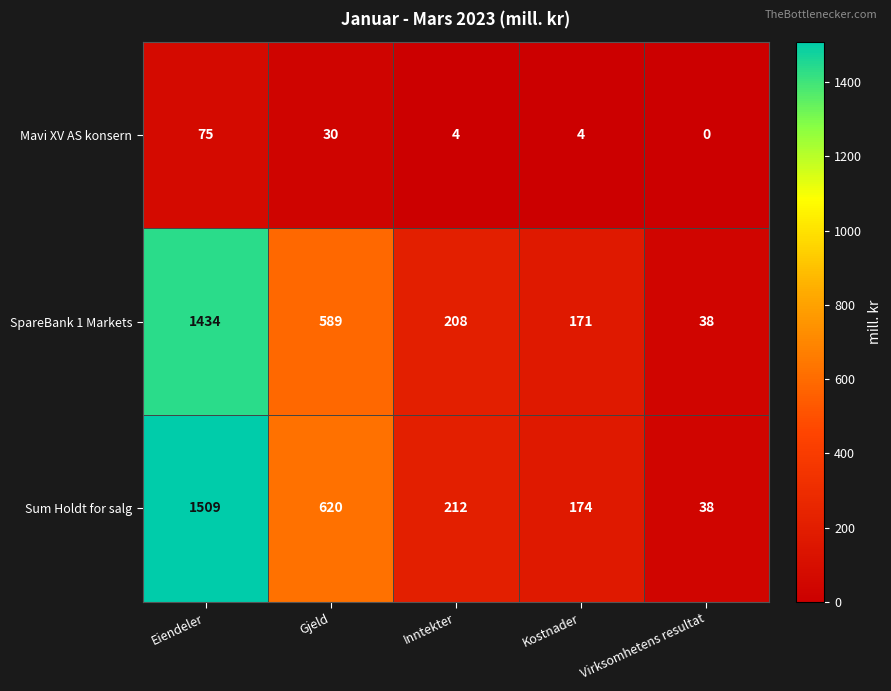

The SpareBank 1 Markets series shows 171 at Kostnader. True or false?

True